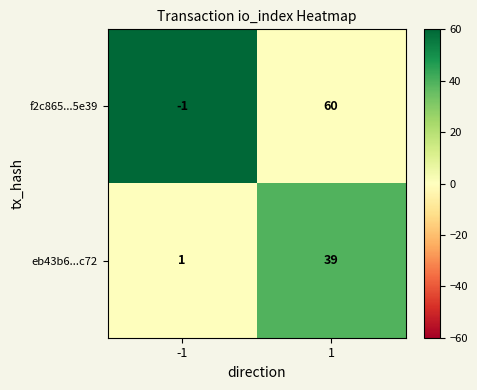

At which category is the sum across all series the highest?

1